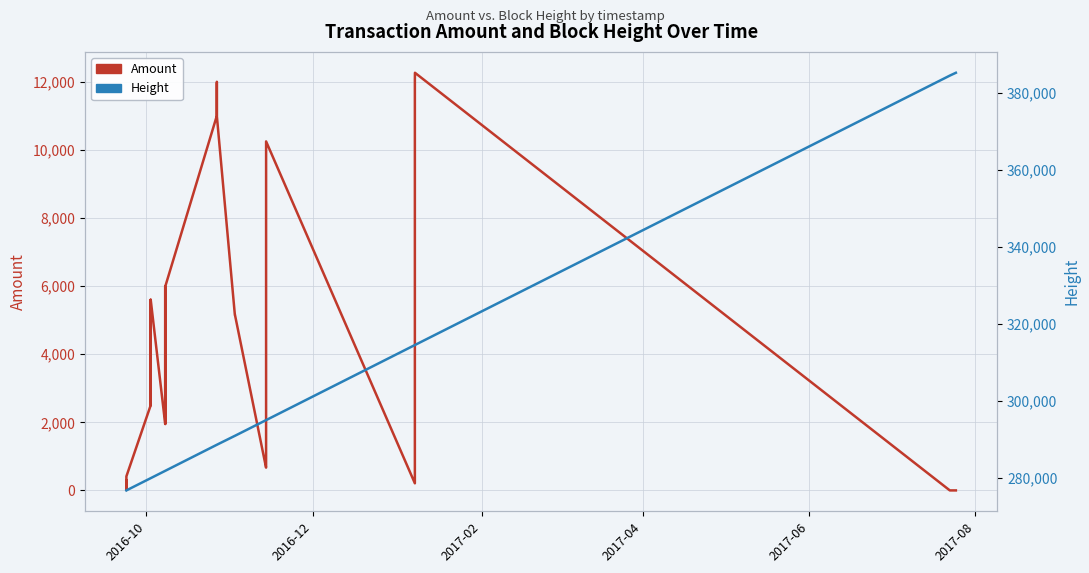

Which series has the largest range (max minus min)?

Height